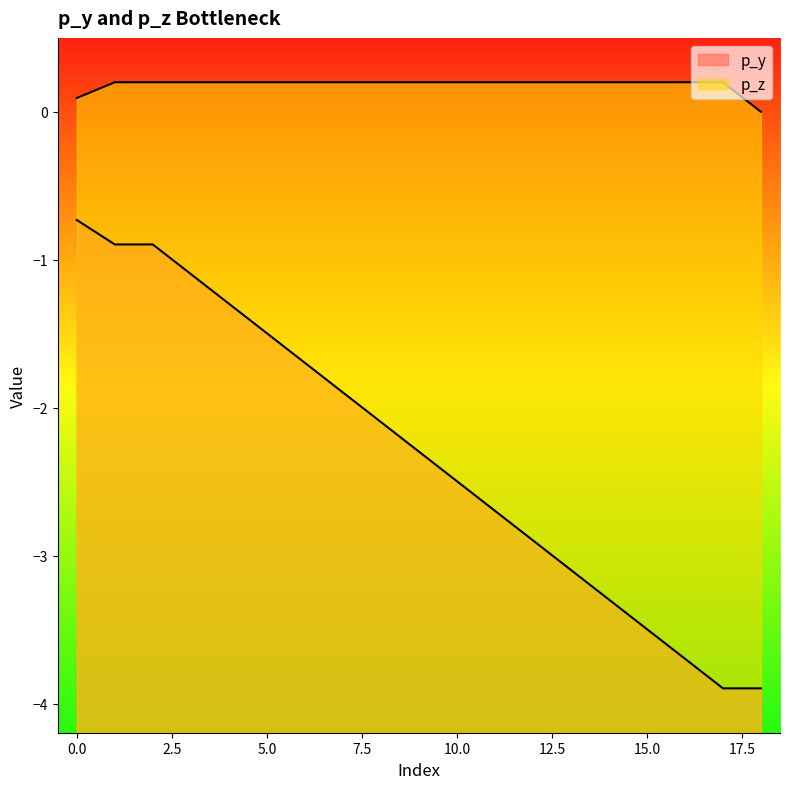

What is the label of the 13th point from the left?

12